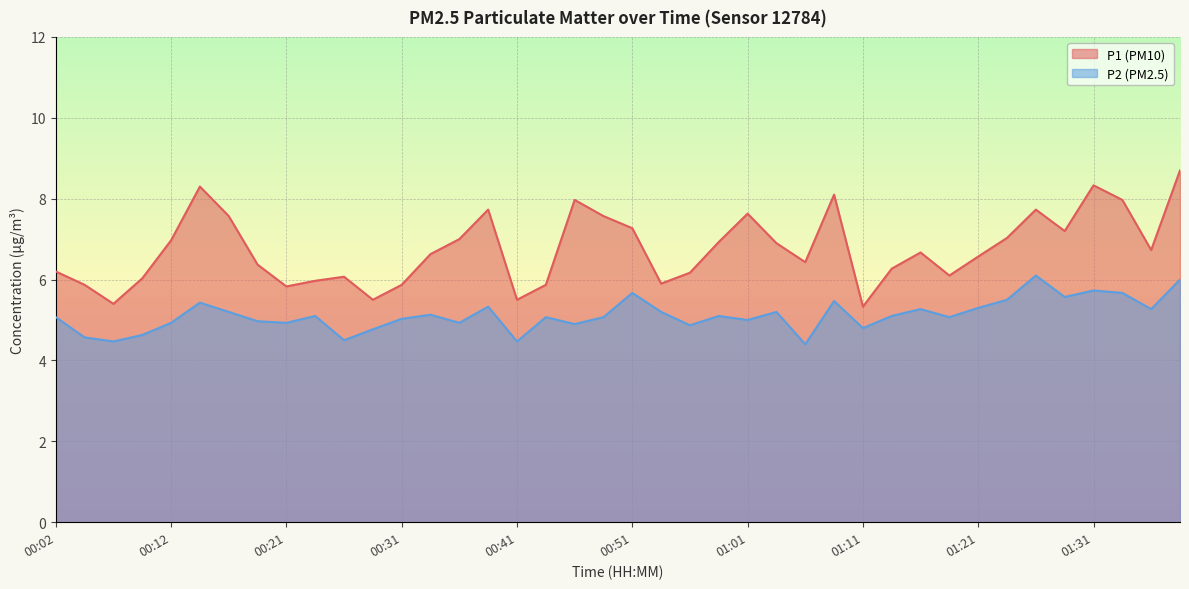

At how many categories does at least one series exceed 7?

14